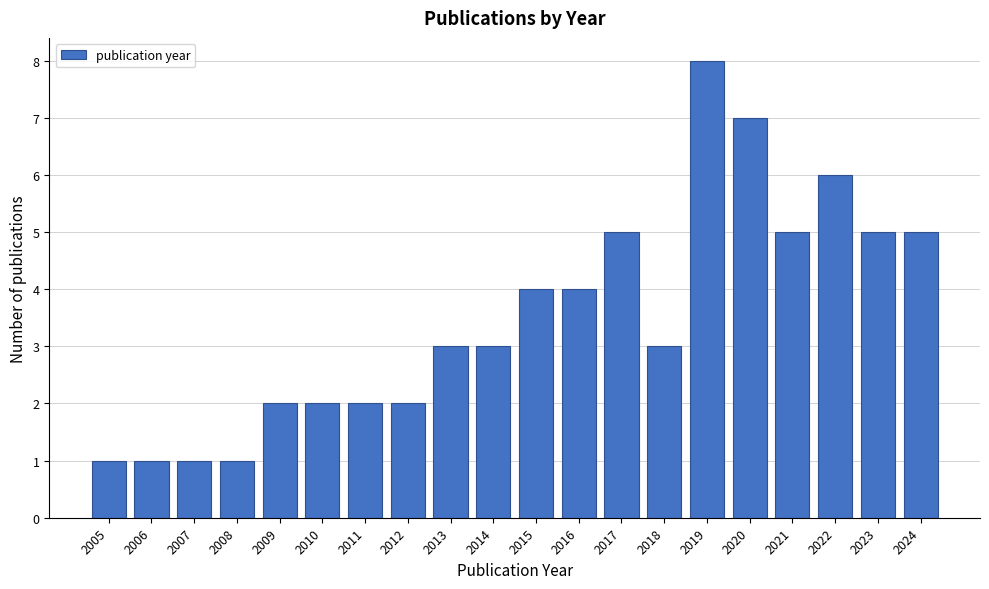

Reading left to right, list all the values displayed in this chart.

2005=1	2006=1	2007=1	2008=1	2009=2	2010=2	2011=2	2012=2	2013=3	2014=3	2015=4	2016=4	2017=5	2018=3	2019=8	2020=7	2021=5	2022=6	2023=5	2024=5